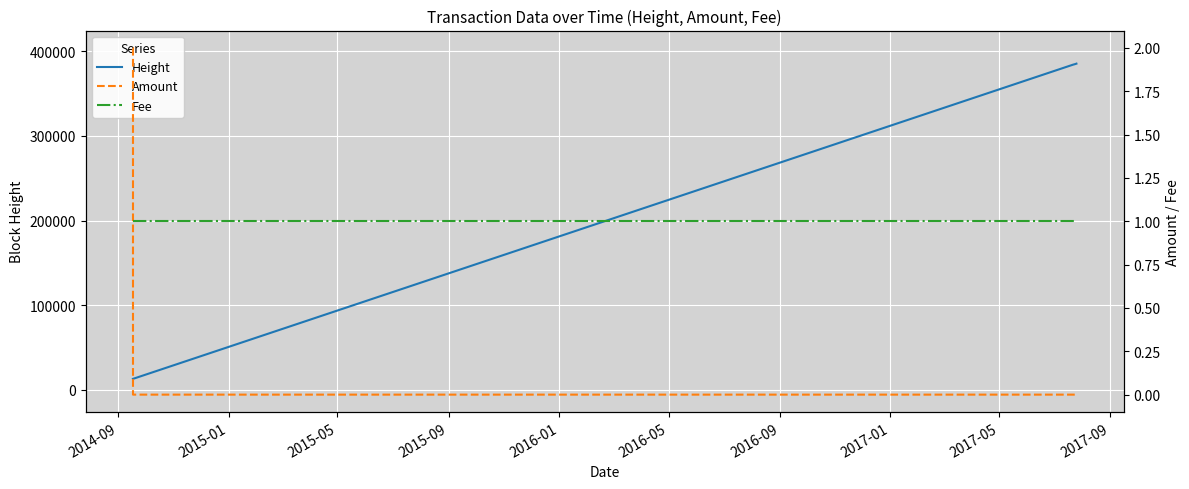

What is the lowest value of the Height series?

13119